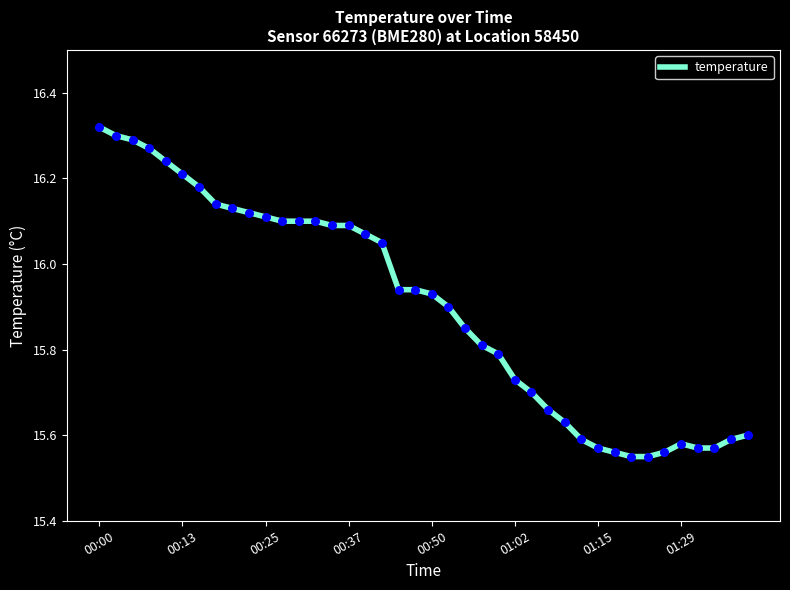

What is the difference between the maximum and minimum values?

0.8